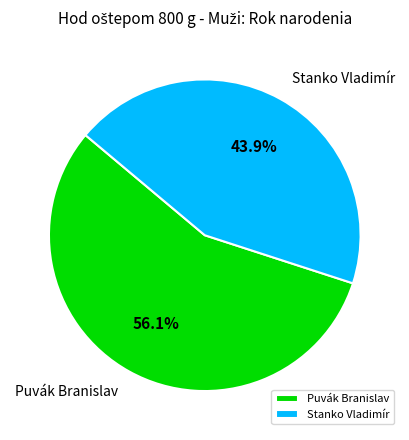

To the nearest percent, what is the average slice percentage?

50%